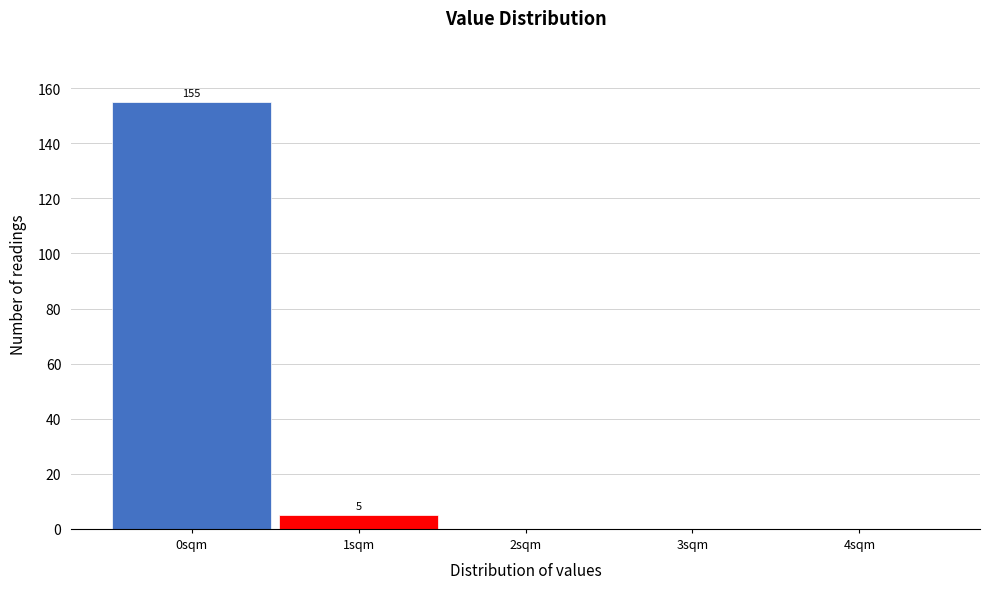

Reading right to left, extract all data points from this chart.

4sqm=0	3sqm=0	2sqm=0	1sqm=5	0sqm=155